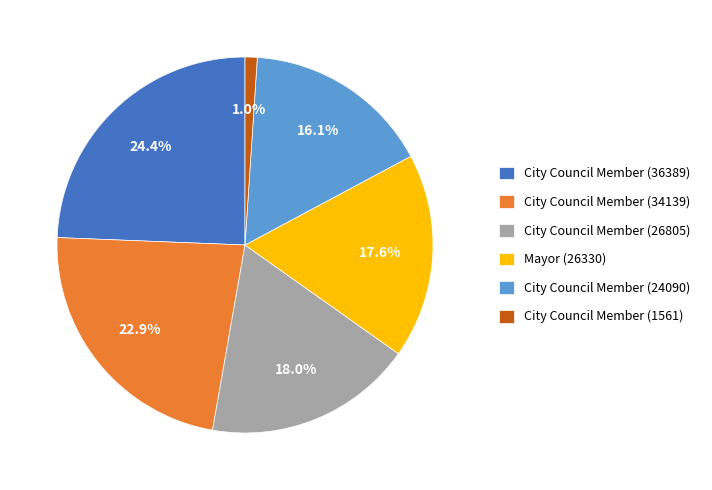

Combined, do Mayor (26330) and City Council Member (34139) account for over 50%?

No